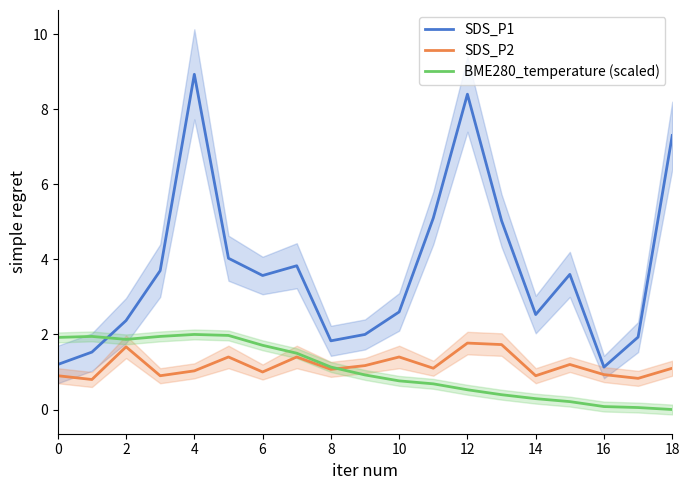

What is the average value of the SDS_P2 series?

1.2